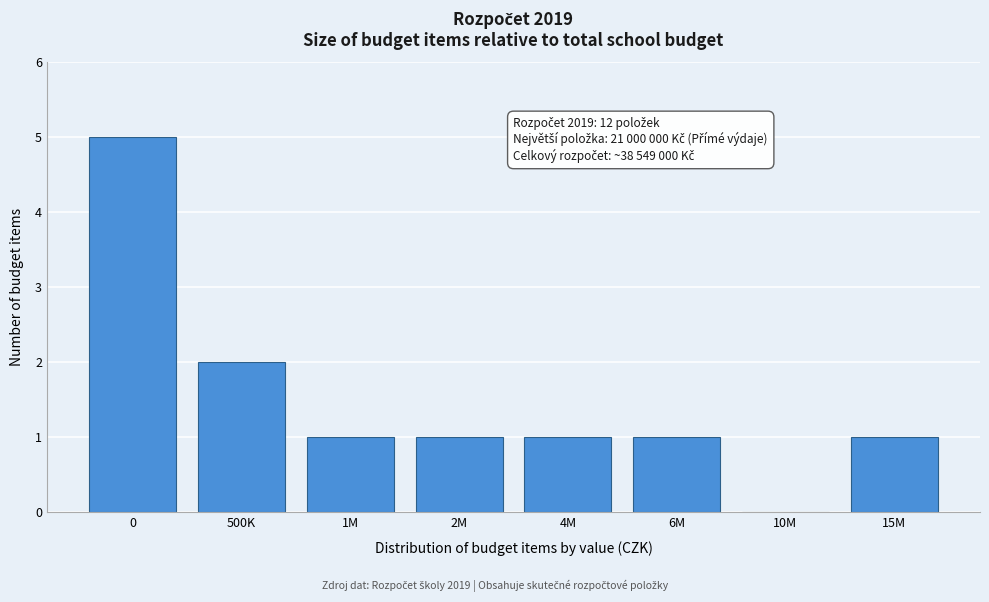

Reading left to right, what are all the values shown in this chart?

0=5	500K=2	1M=1	2M=1	4M=1	6M=1	10M=0	15M=1